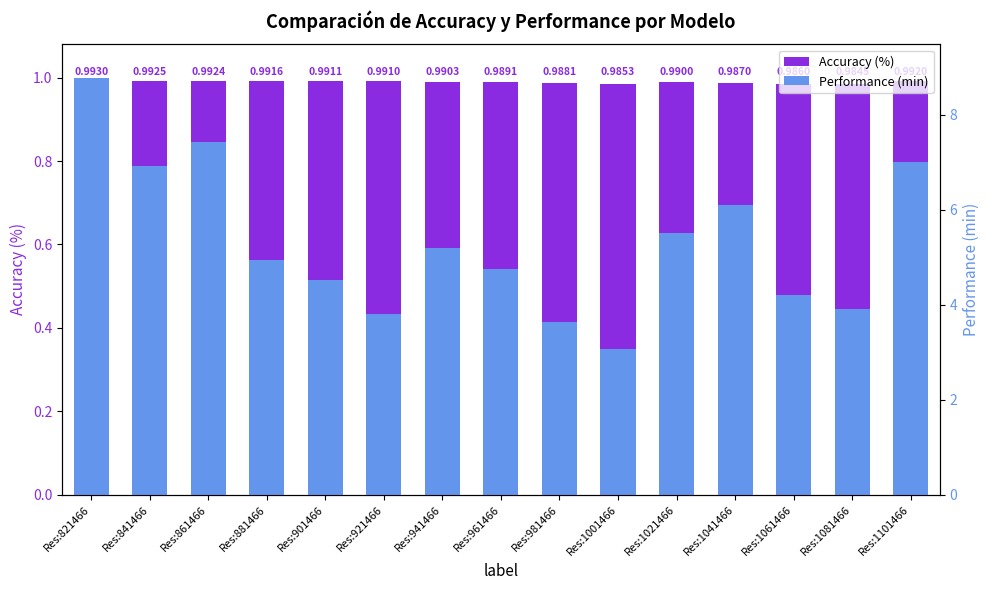

The Accuracy (%) series shows 1.0 at Res:1101466. True or false?

True